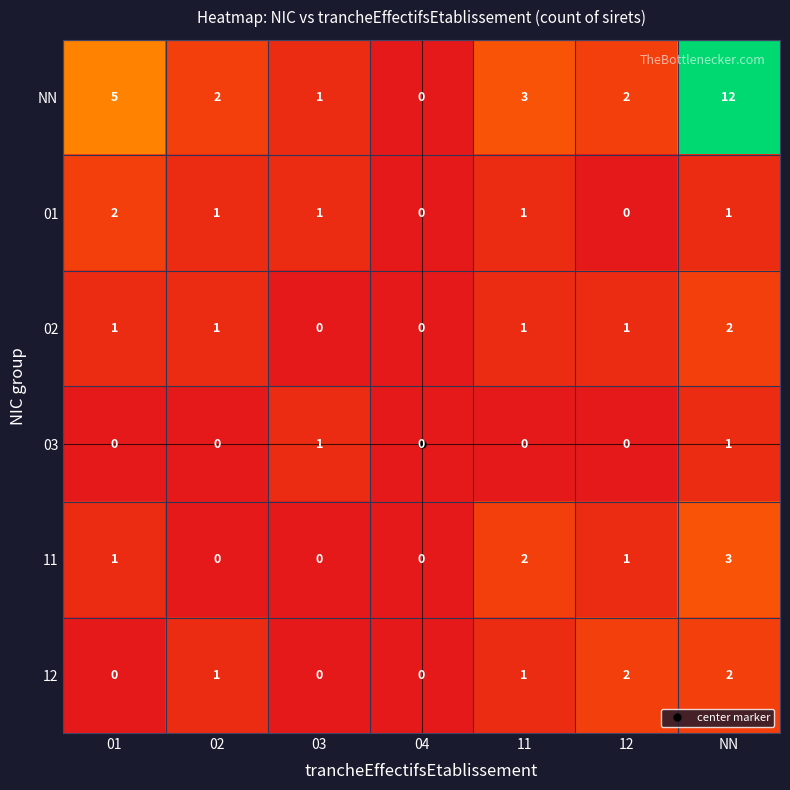

What is the total value across all series at 03?

3